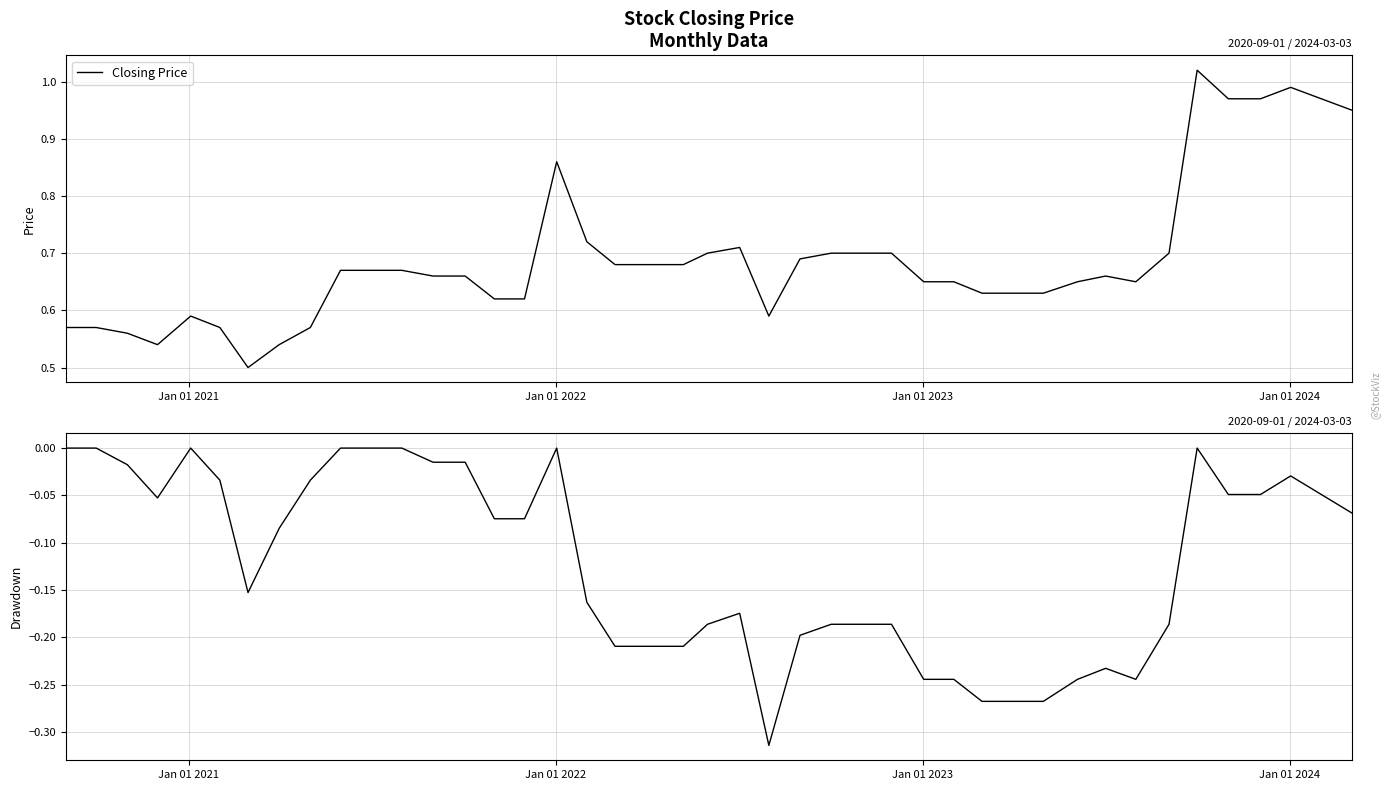

The Closing Price series shows 0.2 at 23. True or false?

False